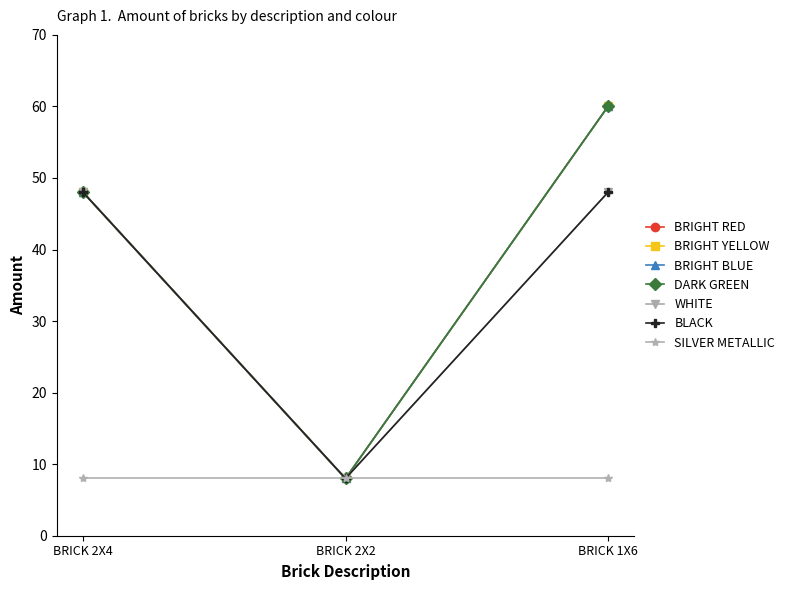

At which category does the chart reach its peak across all series?

BRICK 1X6